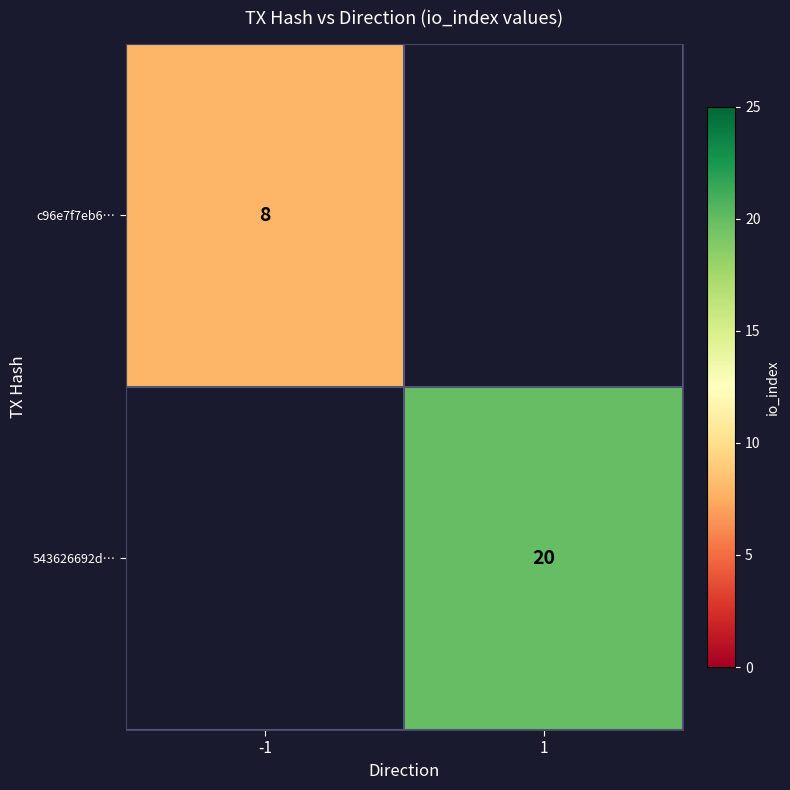

Is it true that c96e7f7eb6… equals 14 at -1?

False